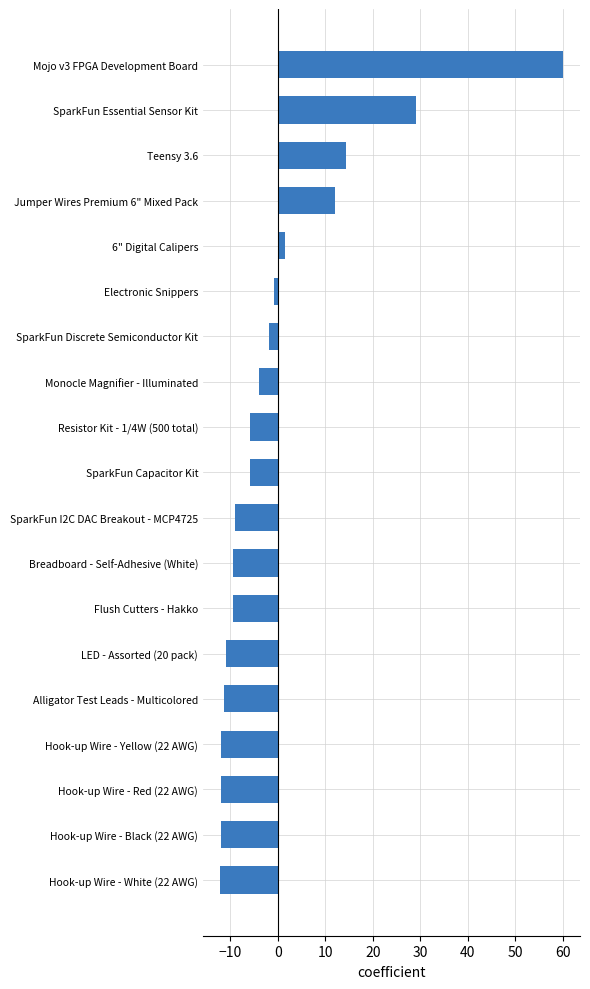

What is the difference between the maximum and second lowest values?

72.0